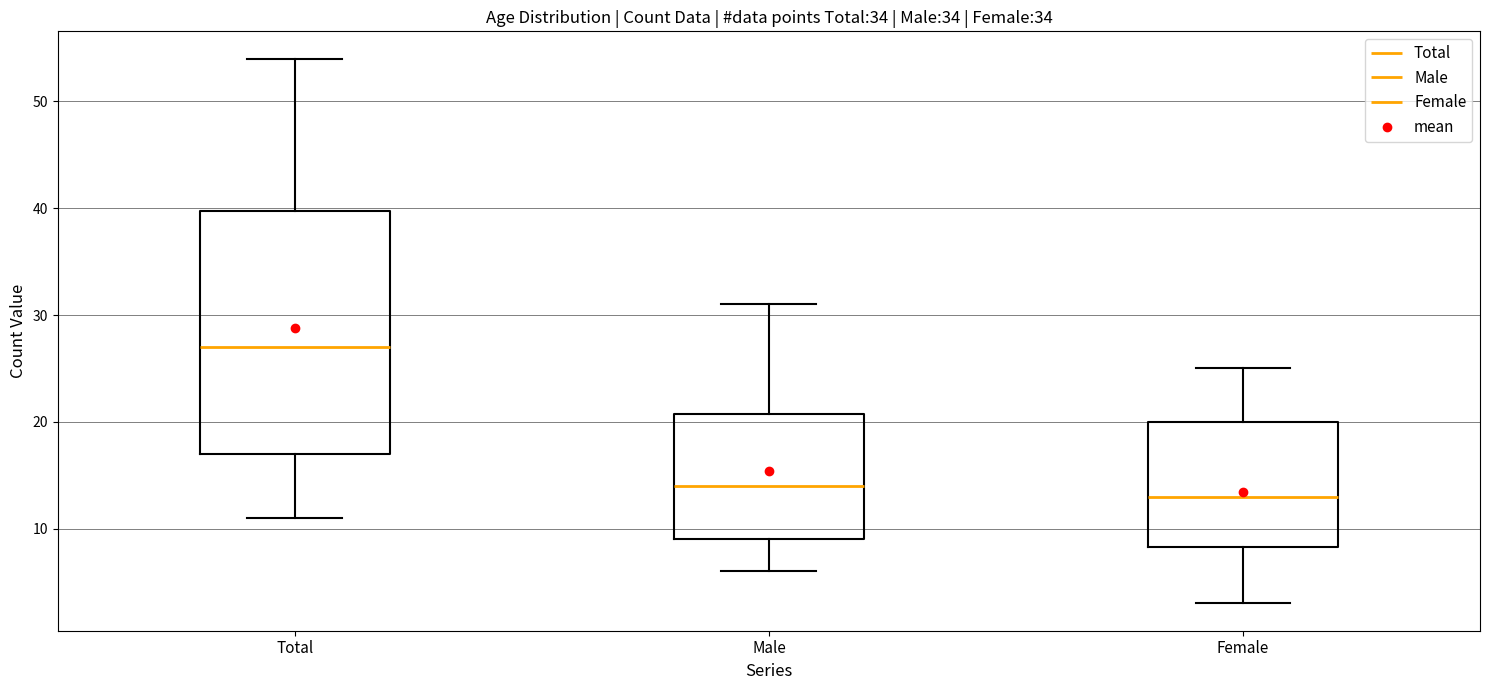

Which box's median line is the lowest?

Female